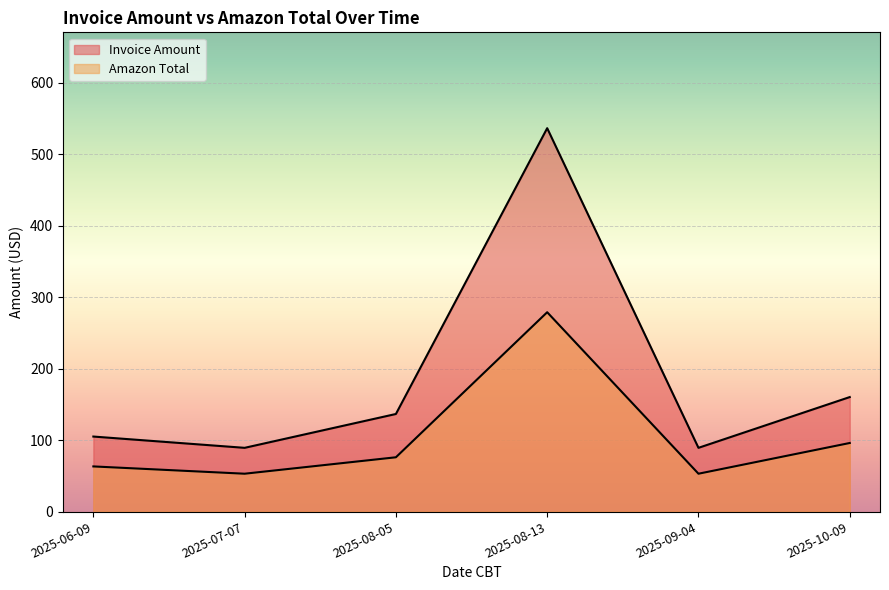

At which label does Amazon Total first exceed 75?

2025-08-05